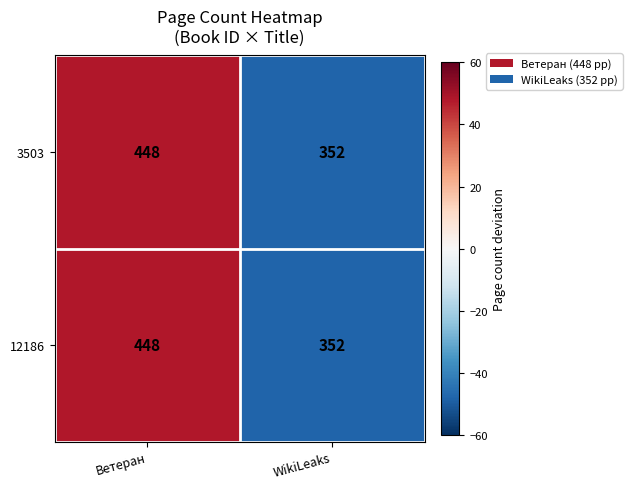

What is the minimum value for 12186?

352